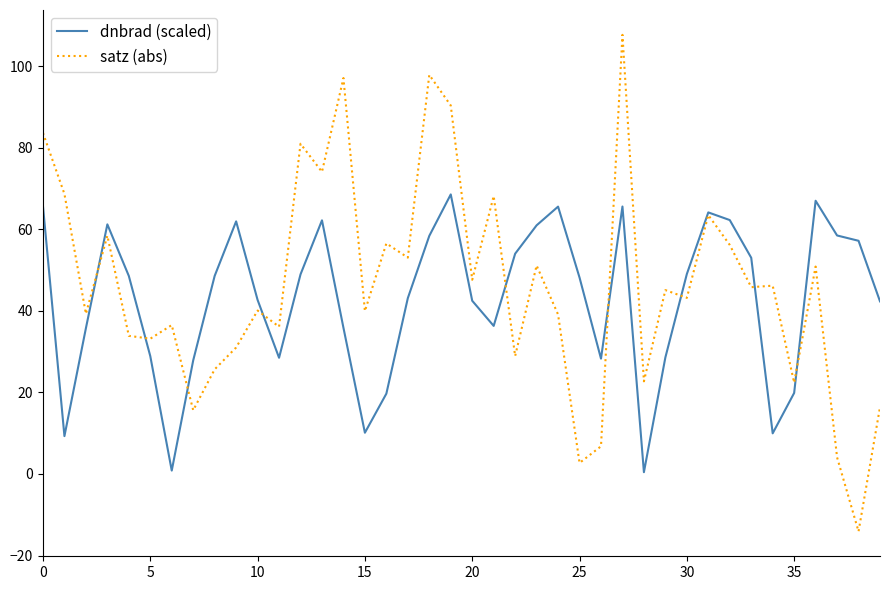

What is the difference between the maximum and minimum values in the dnbrad (scaled) series?

68.1